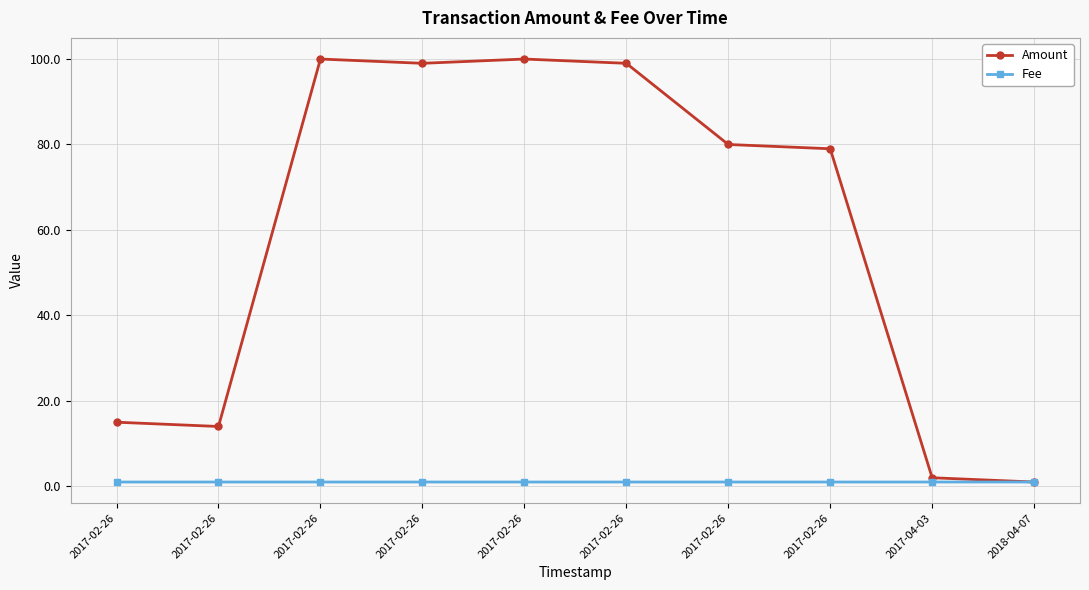

Which series has the largest range (max minus min)?

Amount